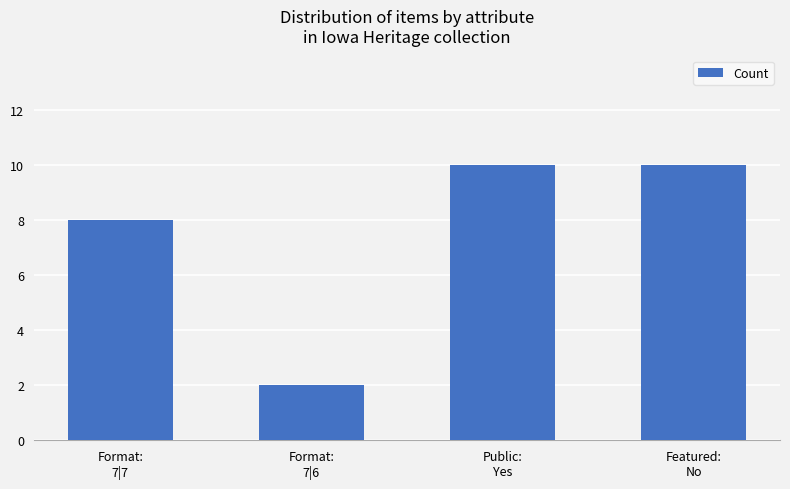

What is the difference between the maximum and minimum values?

8